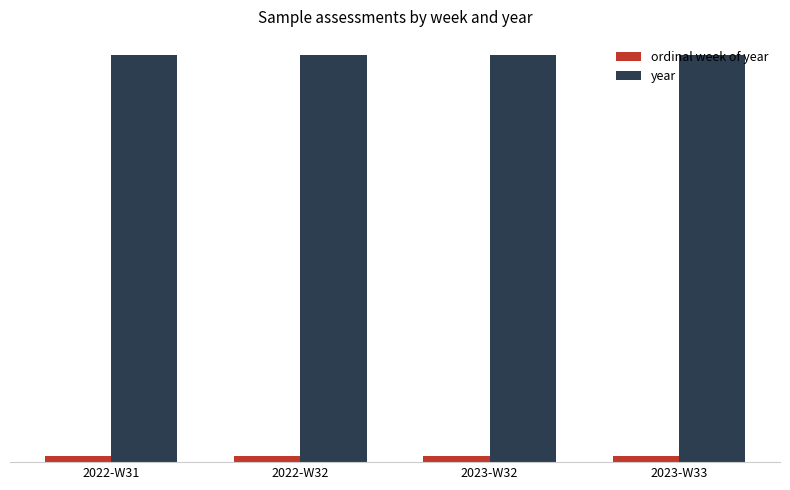

What is the total value across all series at 2022-W31?

2054